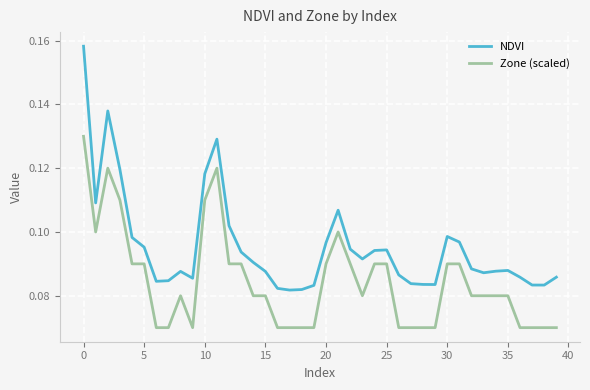

At how many categories does at least one series exceed 0?

40